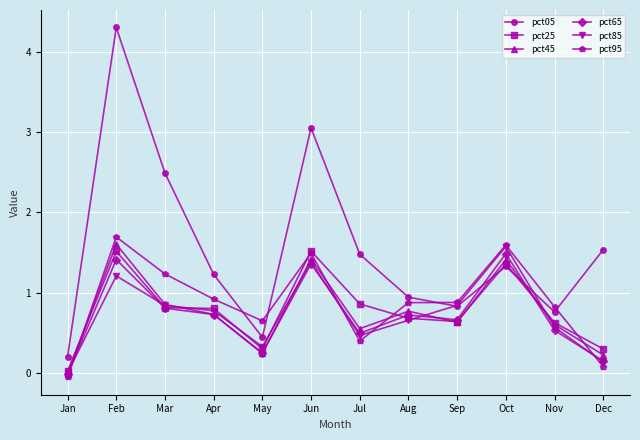

At which label is pct65 closest to 0?

Jan